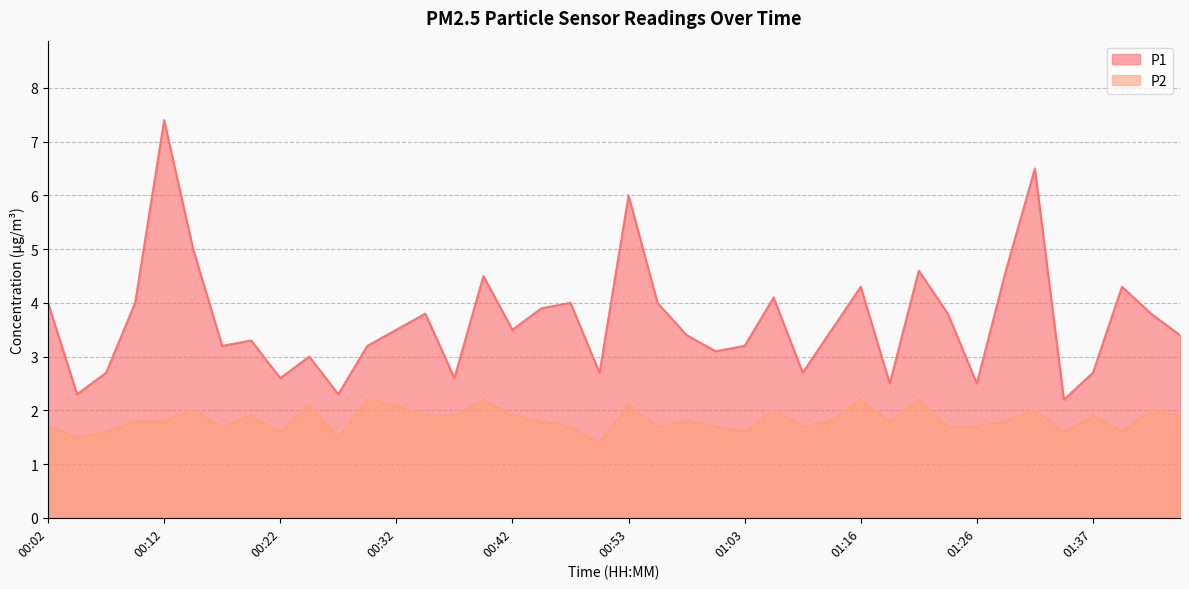

At which category is the sum across all series the highest?

00:12